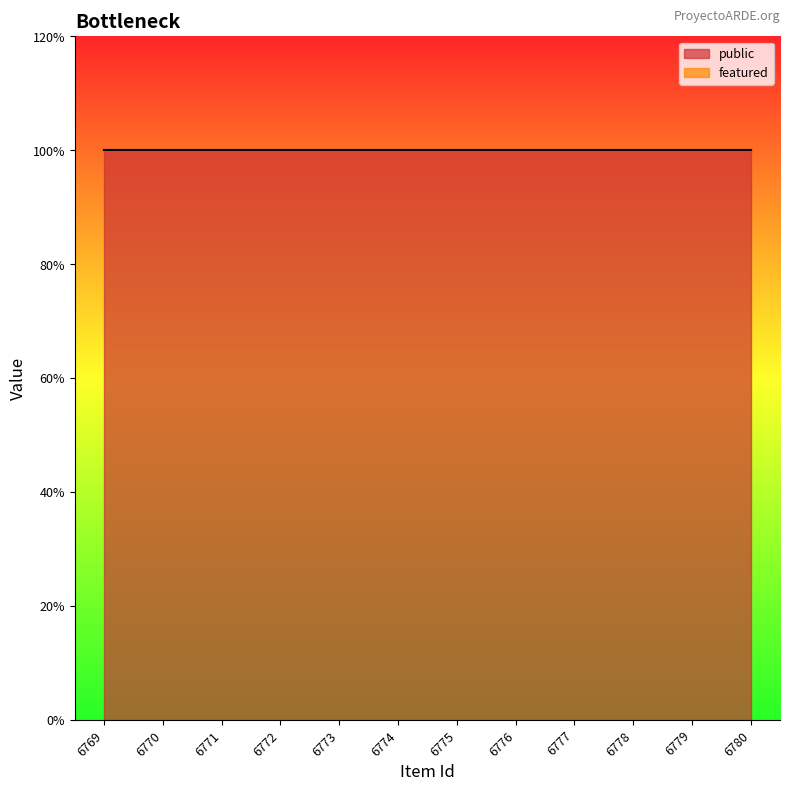

Is it true that featured equals 0 at 6772?

True